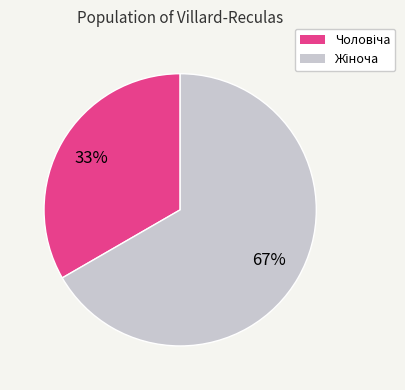

Is there a majority slice in this chart?

Yes